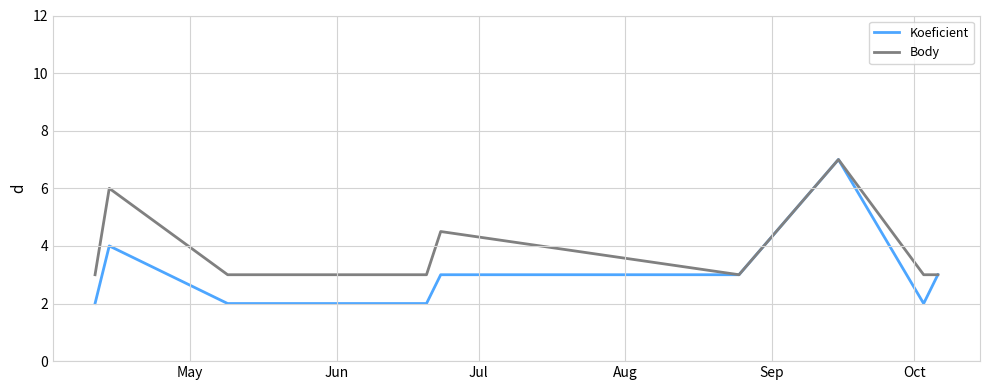

Which series has the largest total across all categories?

Body